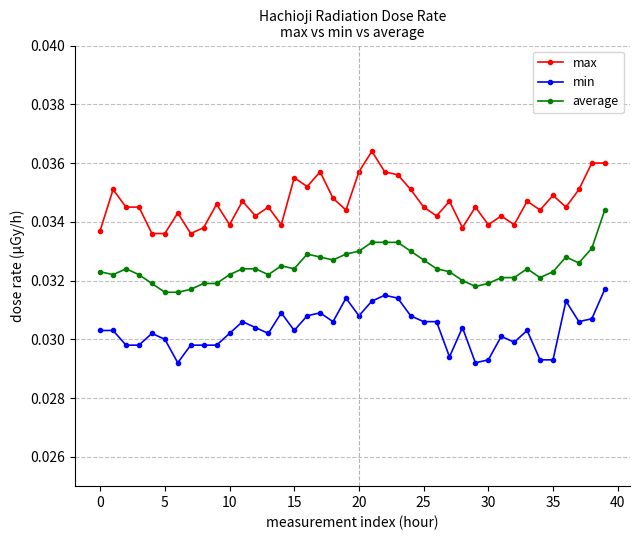

What is the sum of all average values?

1.3